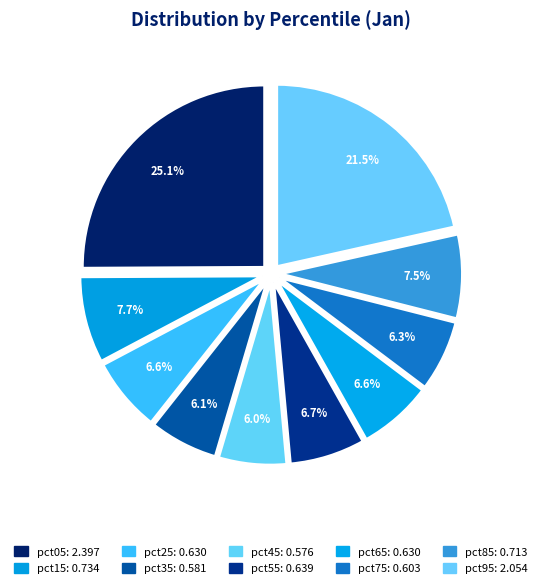

What is the total percentage of pct55 and pct35?

12.8%